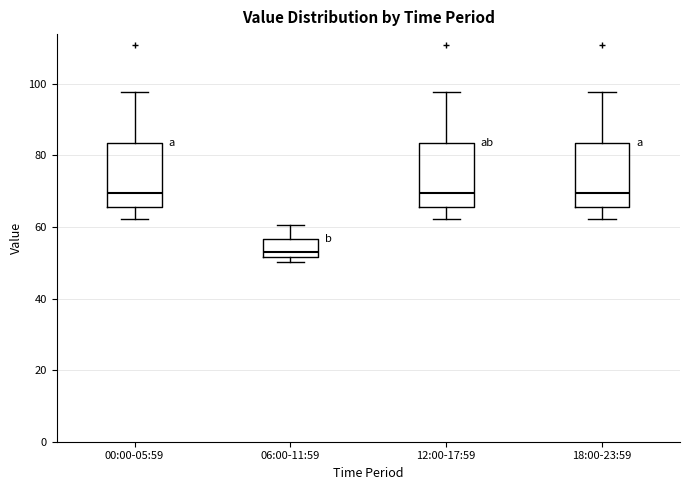

Where does the median line of the box for 00:00-05:59 sit on the y-axis? The values are not printed on the chart, so give them approximately, as read against the axis.

70